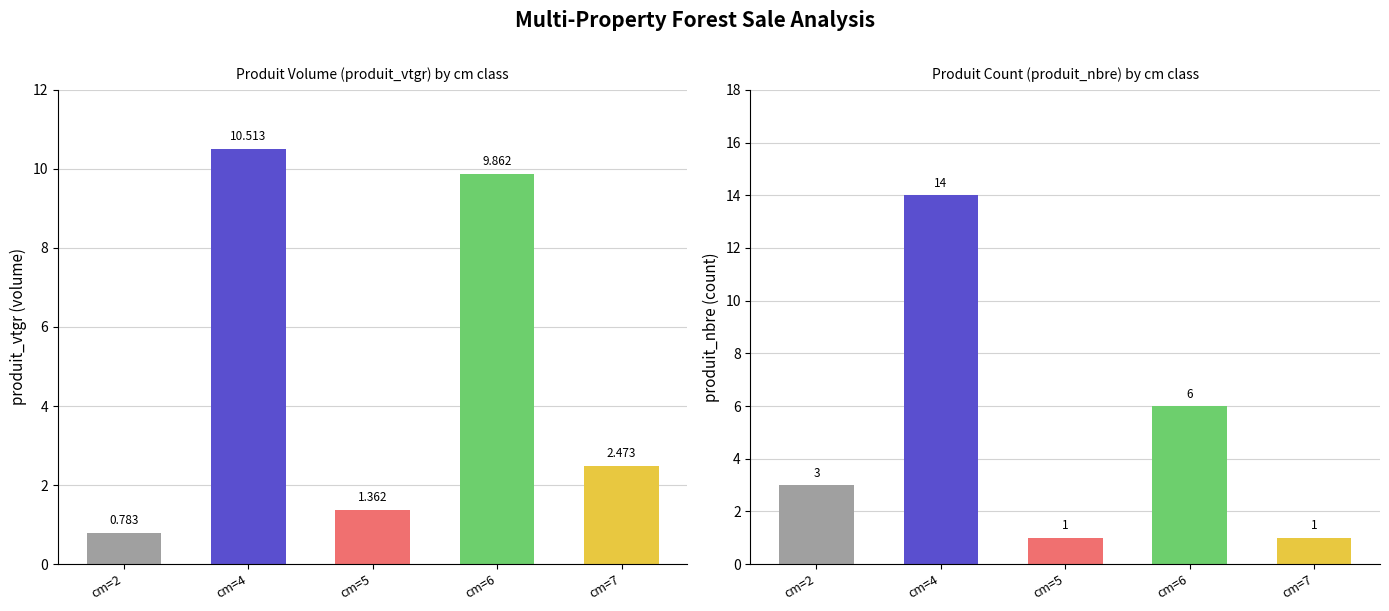

How many data points in produit_nbre are above 3?

2